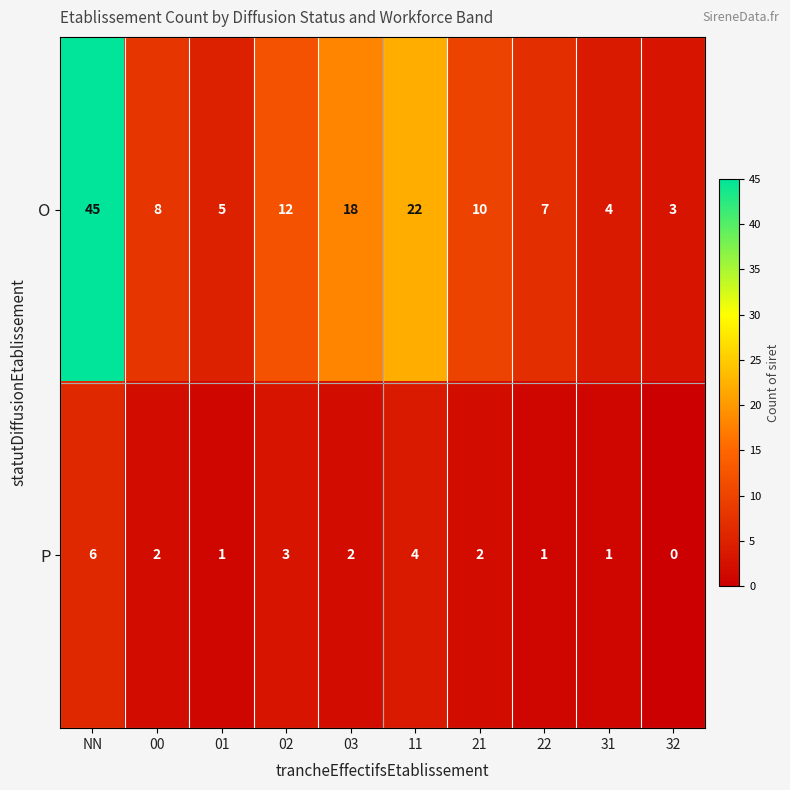

Which series has the largest total across all categories?

O